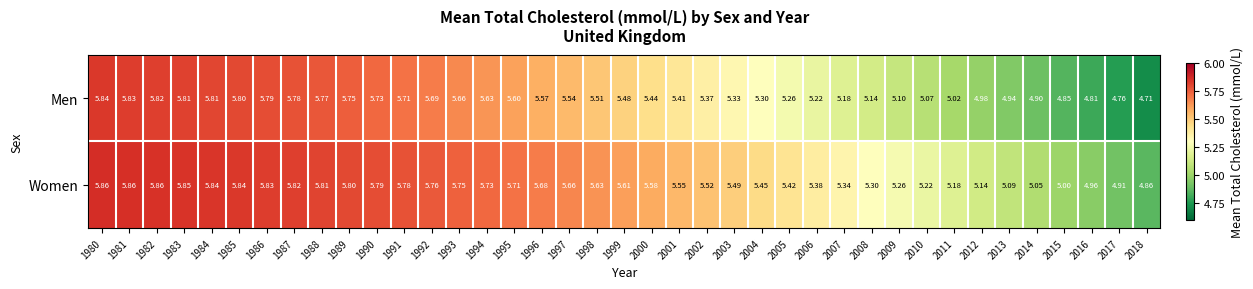

At 2001, list the series in order from largest to smallest.

Women, Men